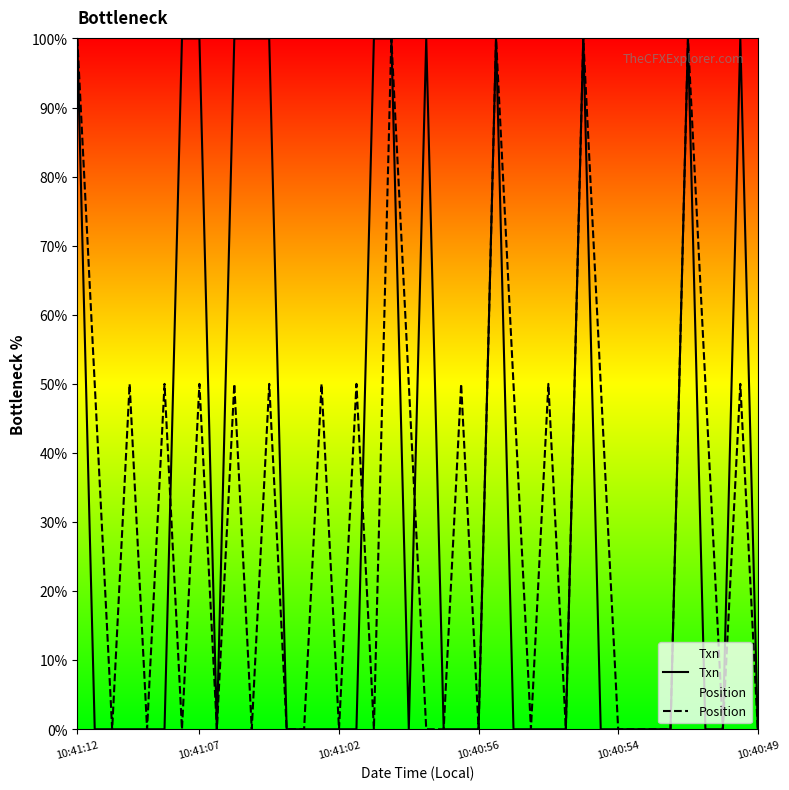

What is the total value across all series at 10:41:12?

200